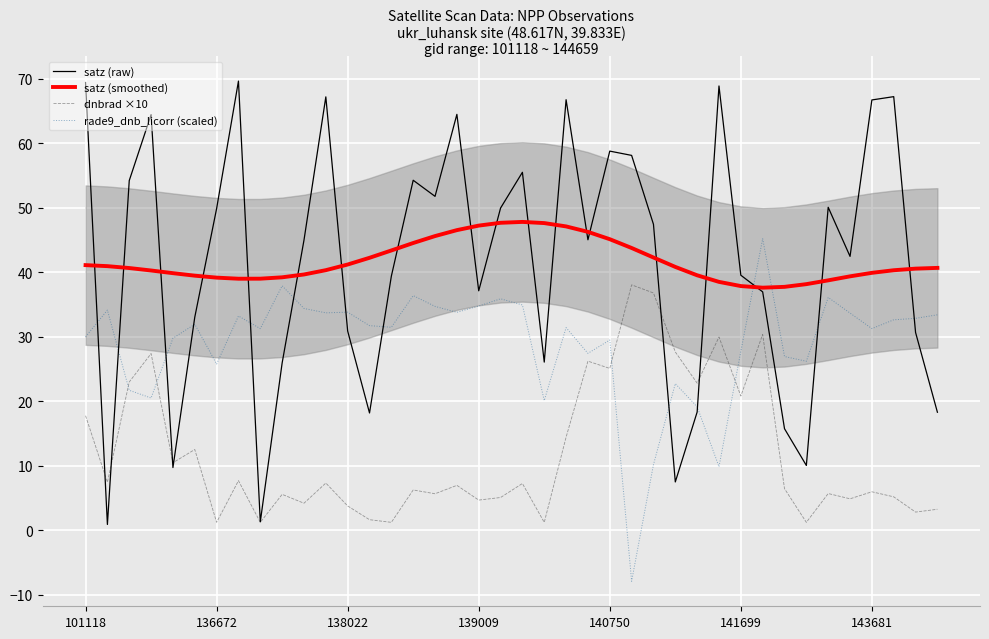

True or false: satz (smoothed) and dnbrad ×10 cross at least once.

False